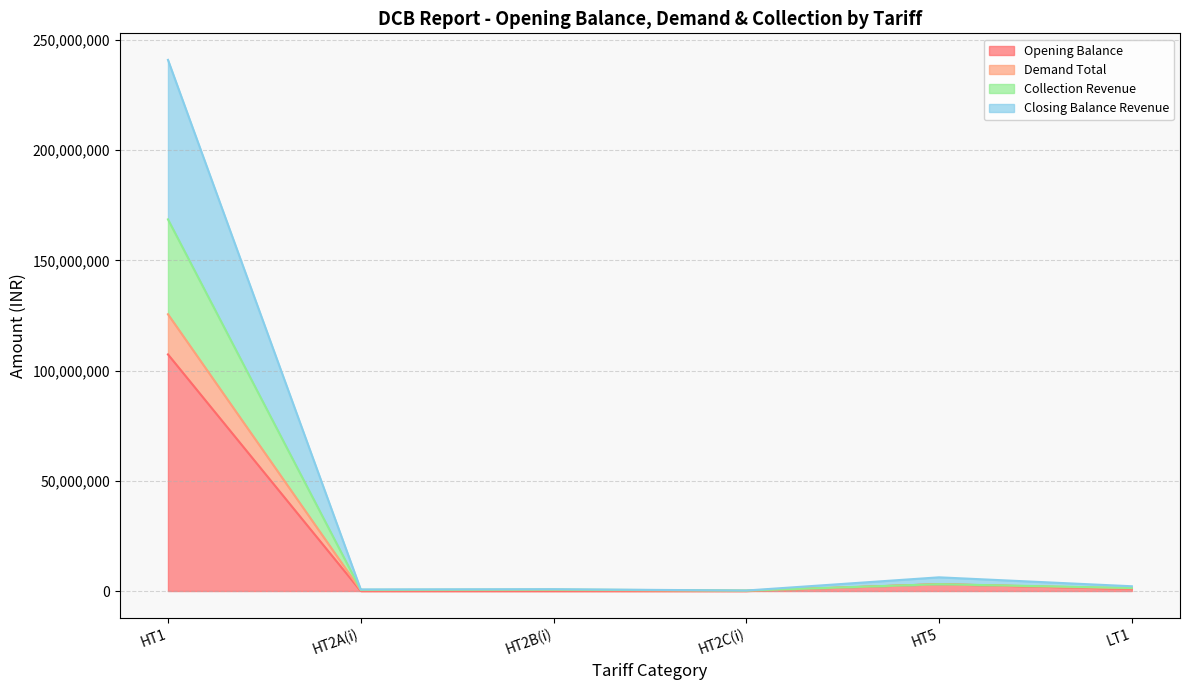

At which label does Opening Balance reach its peak?

HT1